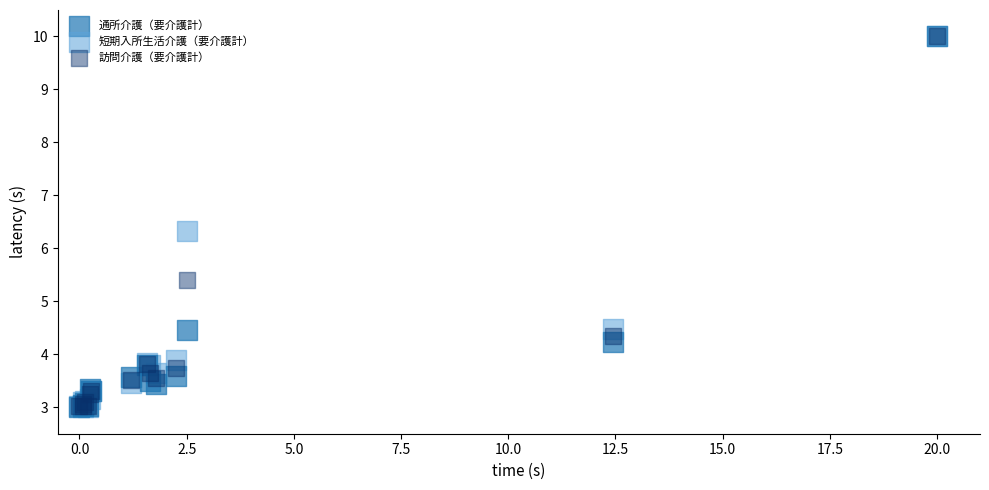

What are all the series names shown in the legend?

通所介護（要介護計）, 短期入所生活介護（要介護計）, 訪問介護（要介護計）